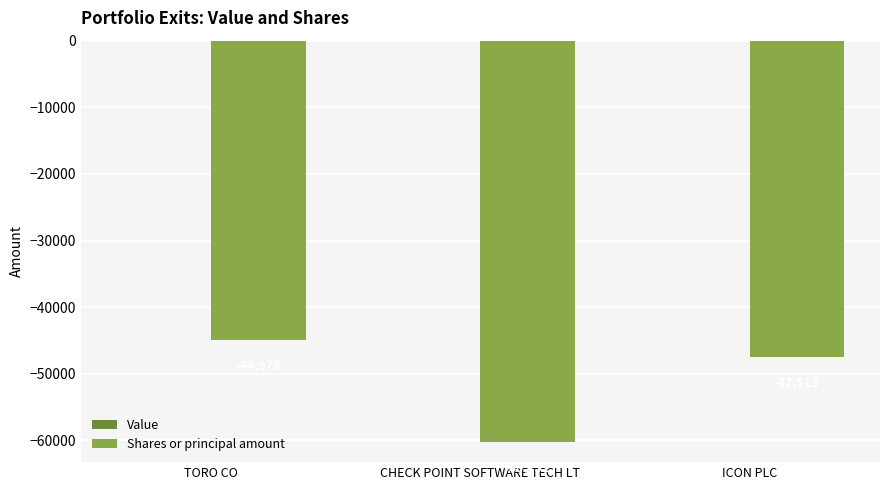

Does the chart contain any negative values?

Yes